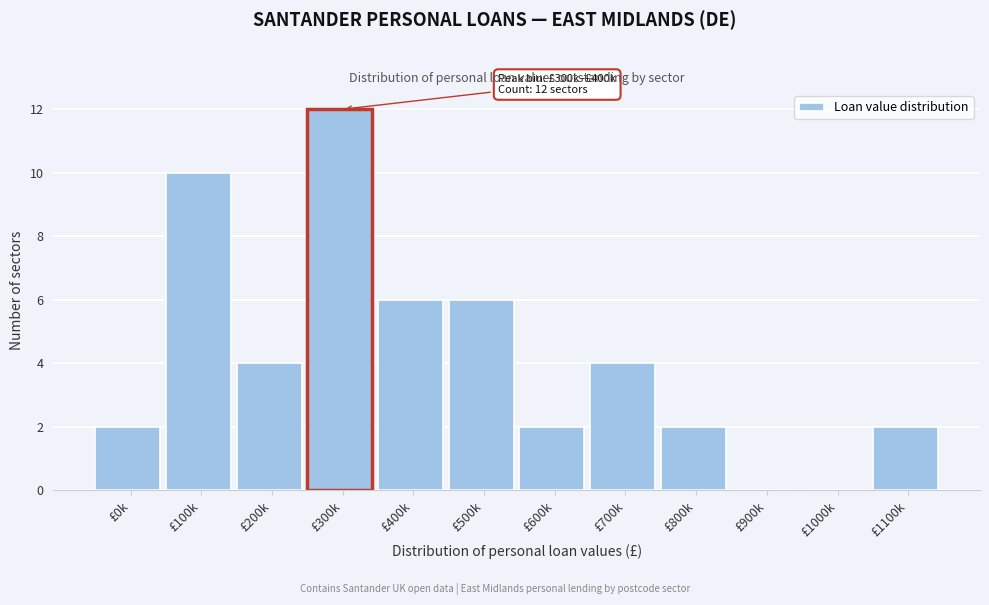

Reading right to left, list all the values displayed in this chart.

£1100k=2	£1000k=0	£900k=0	£800k=2	£700k=4	£600k=2	£500k=6	£400k=6	£300k=12	£200k=4	£100k=10	£0k=2